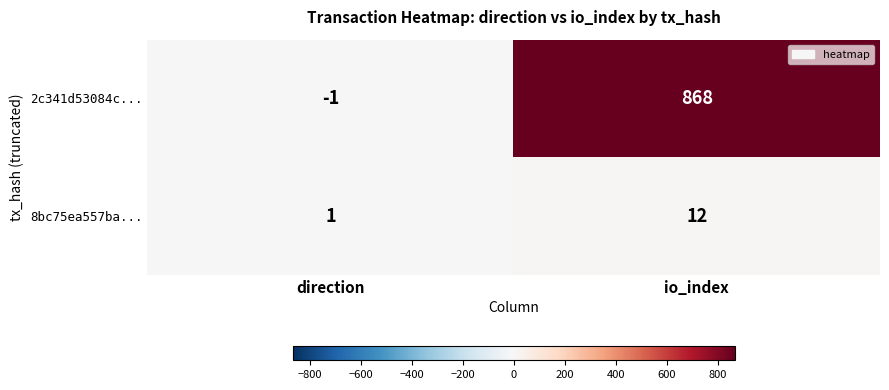

What is the average value of the 2c341d53084c... series?

434